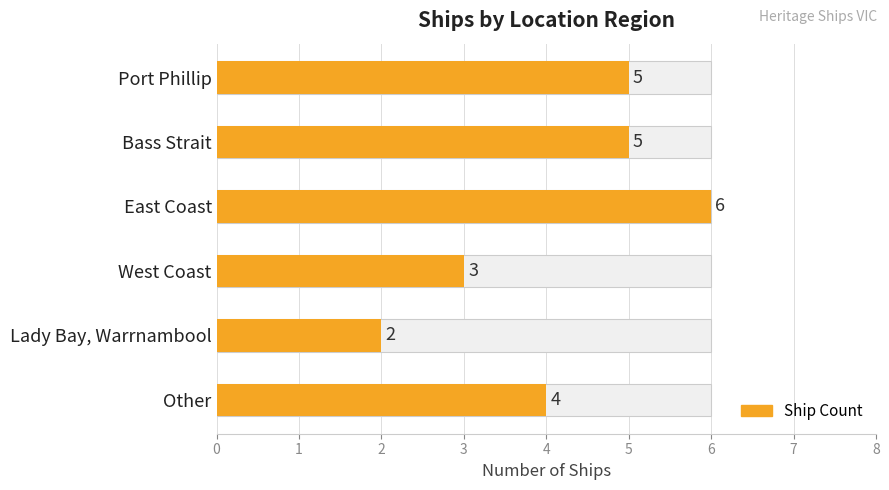

What is the value of the 1st bar from the left?

5